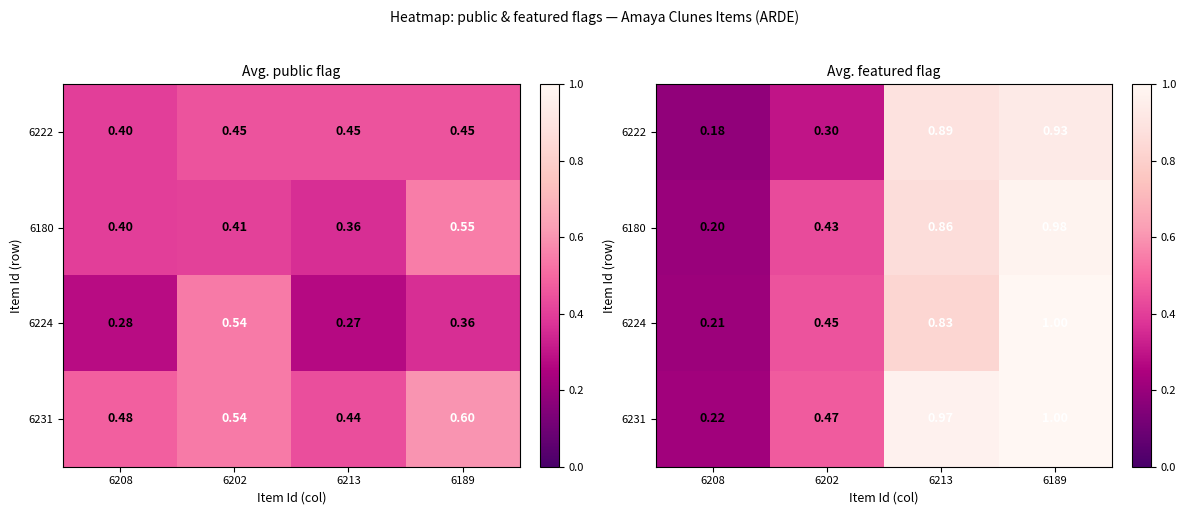

At which label is 6180 closest to 0?

6208